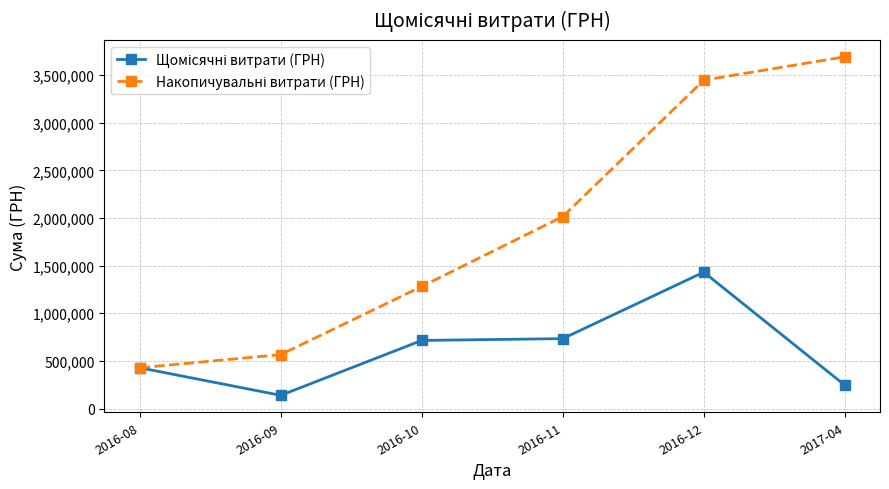

What is the spread (max minus min) of values at 2016-11?

1281278.7